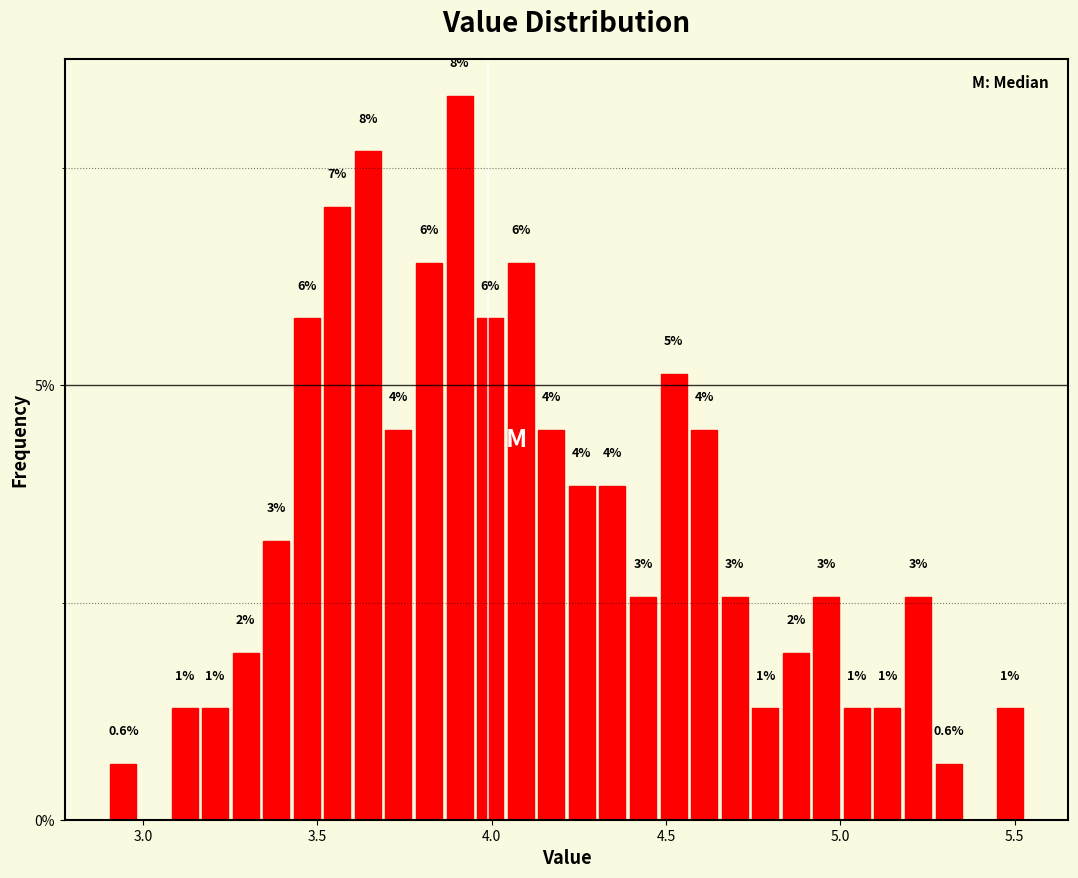

Read against the x-axis, roughly where is the centre of the tallest bar?

3.90